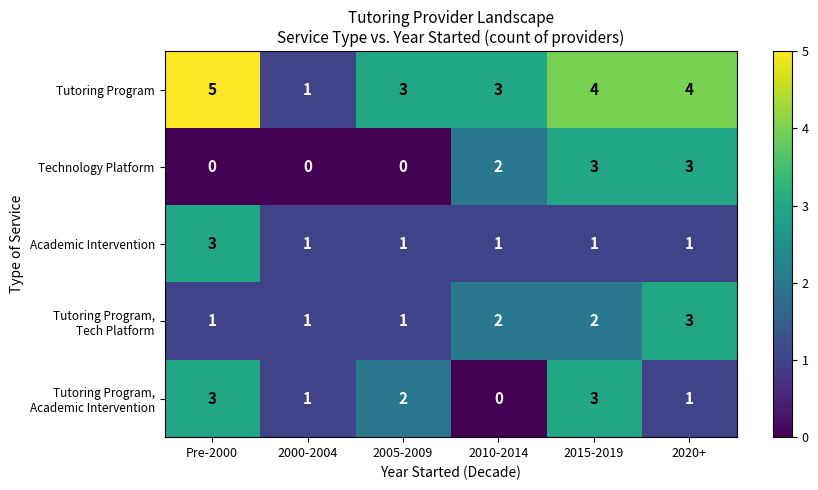

What is the total value across all series at 2005-2009?

7